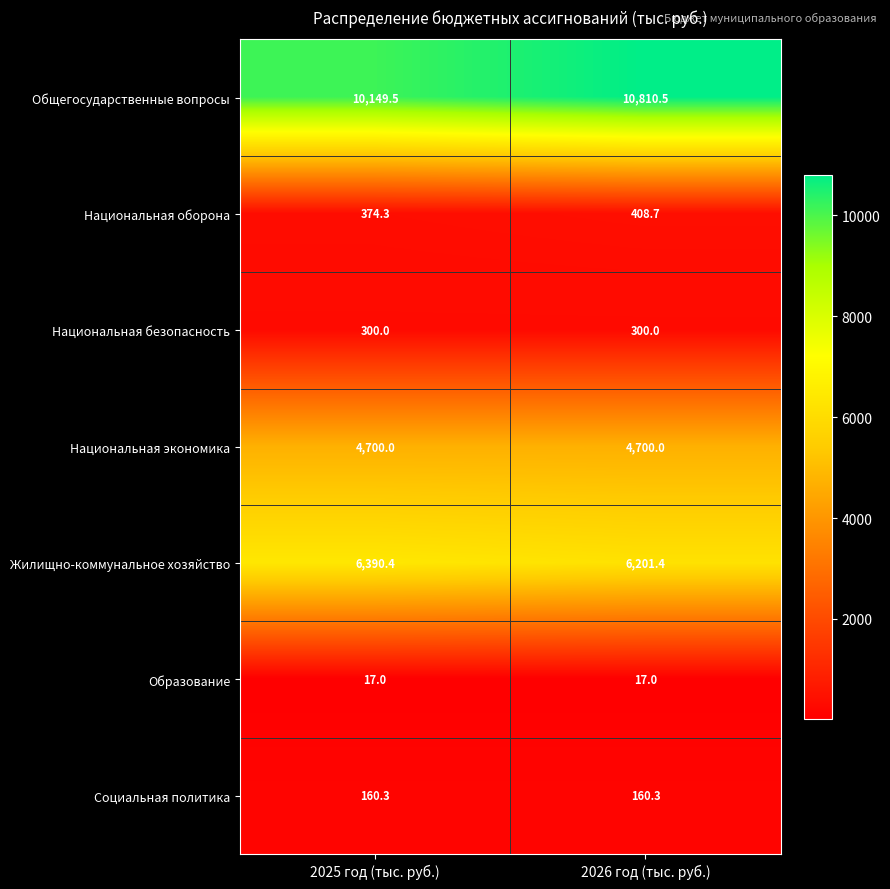

Reading right to left, list all the values displayed in this chart.

Общегосударственные вопросы: 10810.5	10149.5
Национальная оборона: 408.7	374.3
Национальная безопасность: 300.0	300.0
Национальная экономика: 4700.0	4700.0
Жилищно-коммунальное хозяйство: 6201.4	6390.4
Образование: 17.0	17.0
Социальная политика: 160.3	160.3